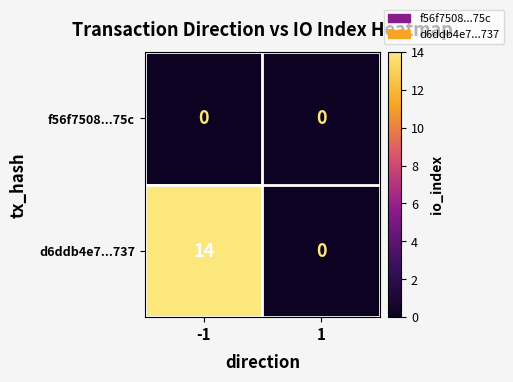

What is the total value across all series at -1?

14